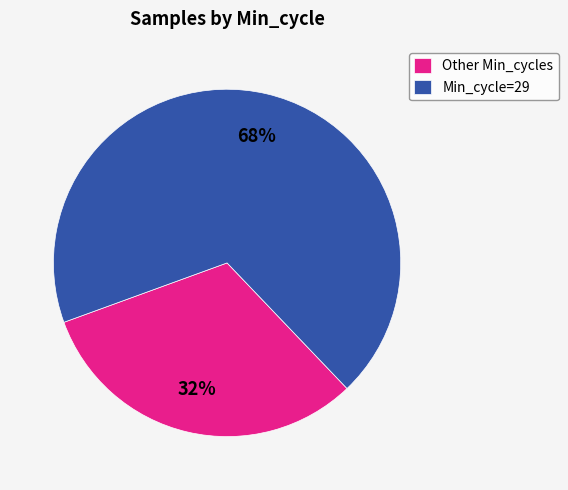

Do Other Min_cycles and Min_cycle=29 together represent more than half of the pie?

Yes